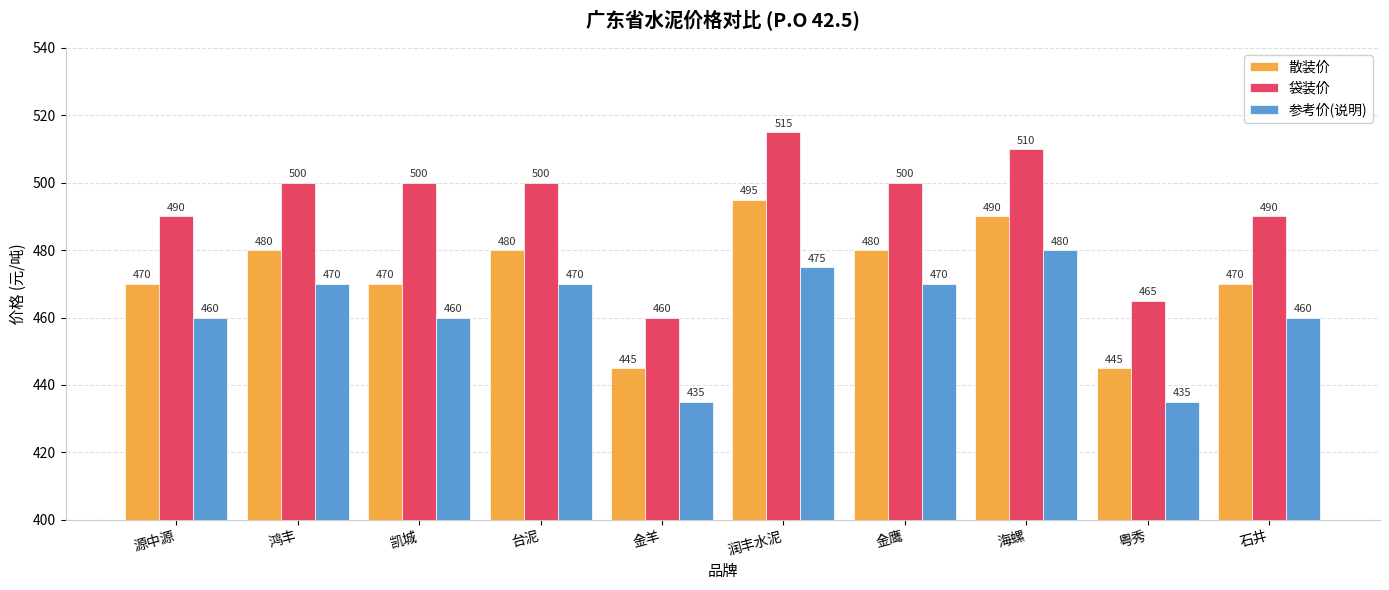

What is the sum of all 袋装价 values?

4930